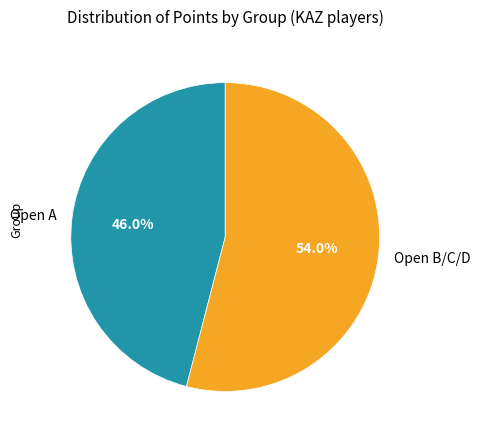

Which has a higher value, Open A or Open B/C/D?

Open B/C/D